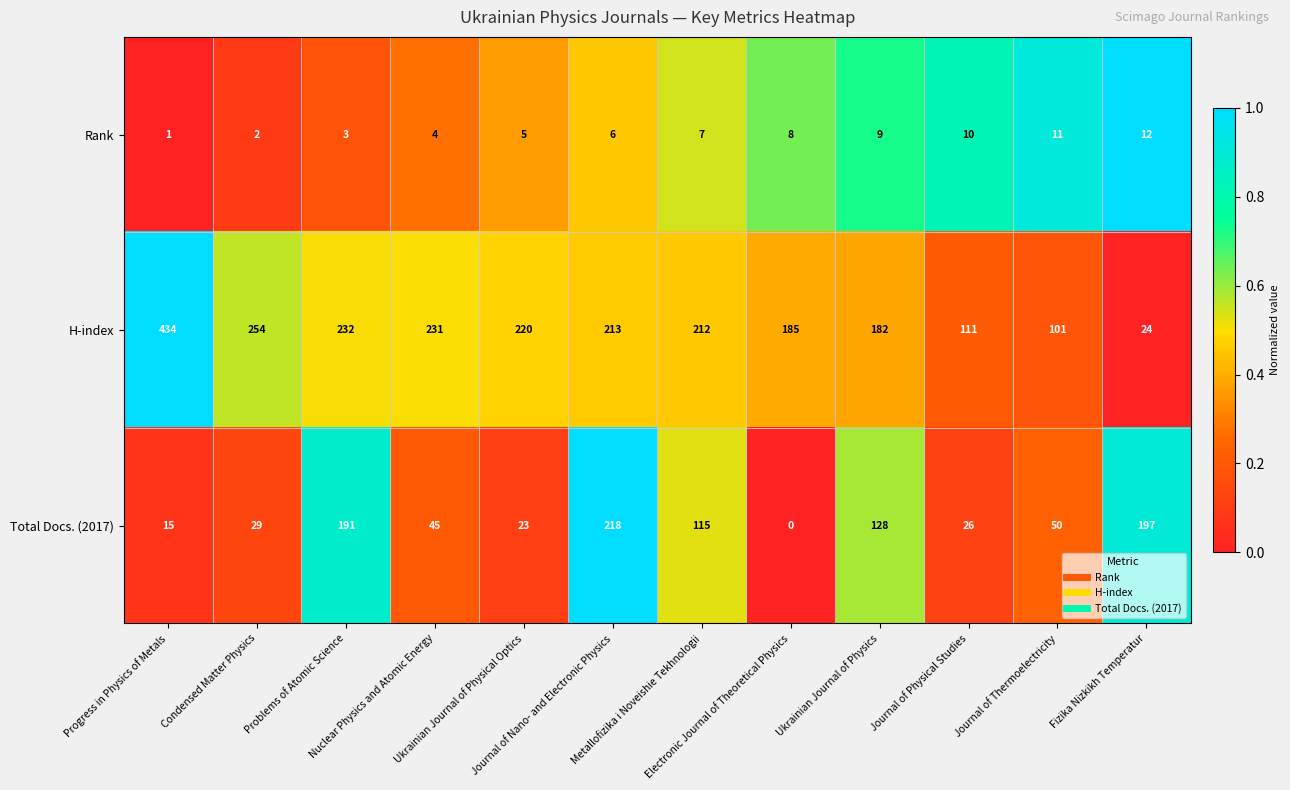

At how many categories does at least one series exceed 0?

12